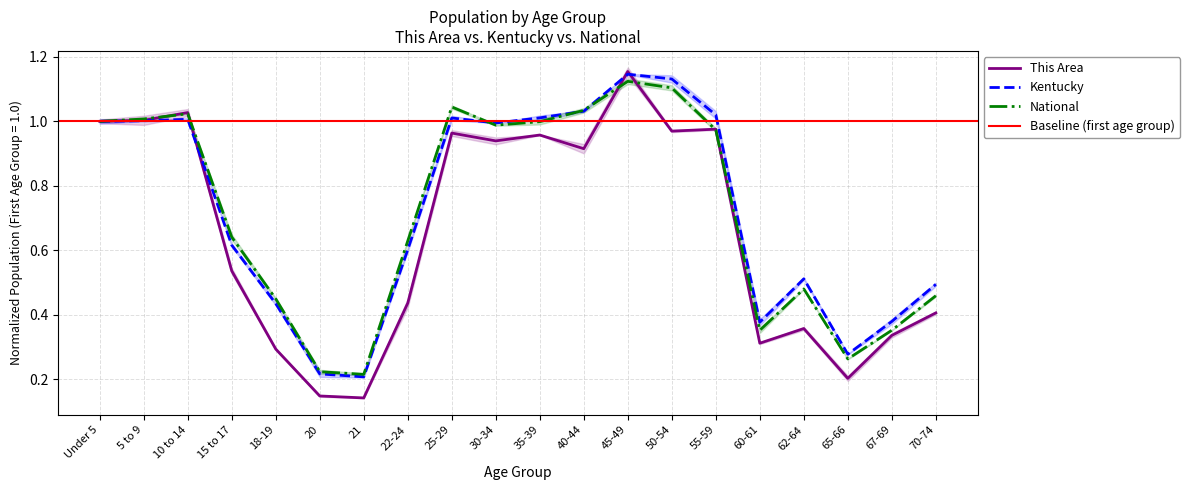

Does the chart have visible grid lines?

Yes